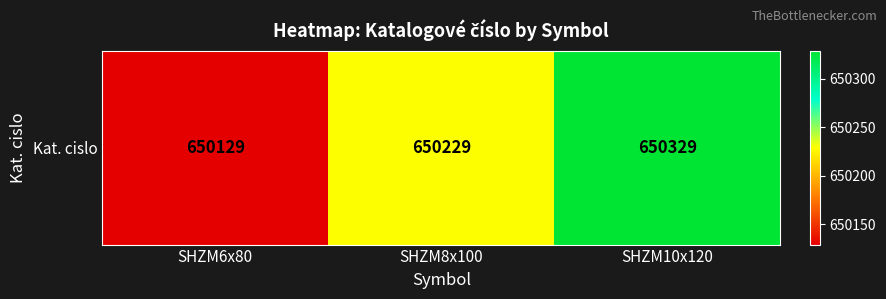

At which category does the chart reach its peak across all series?

SHZM10x120